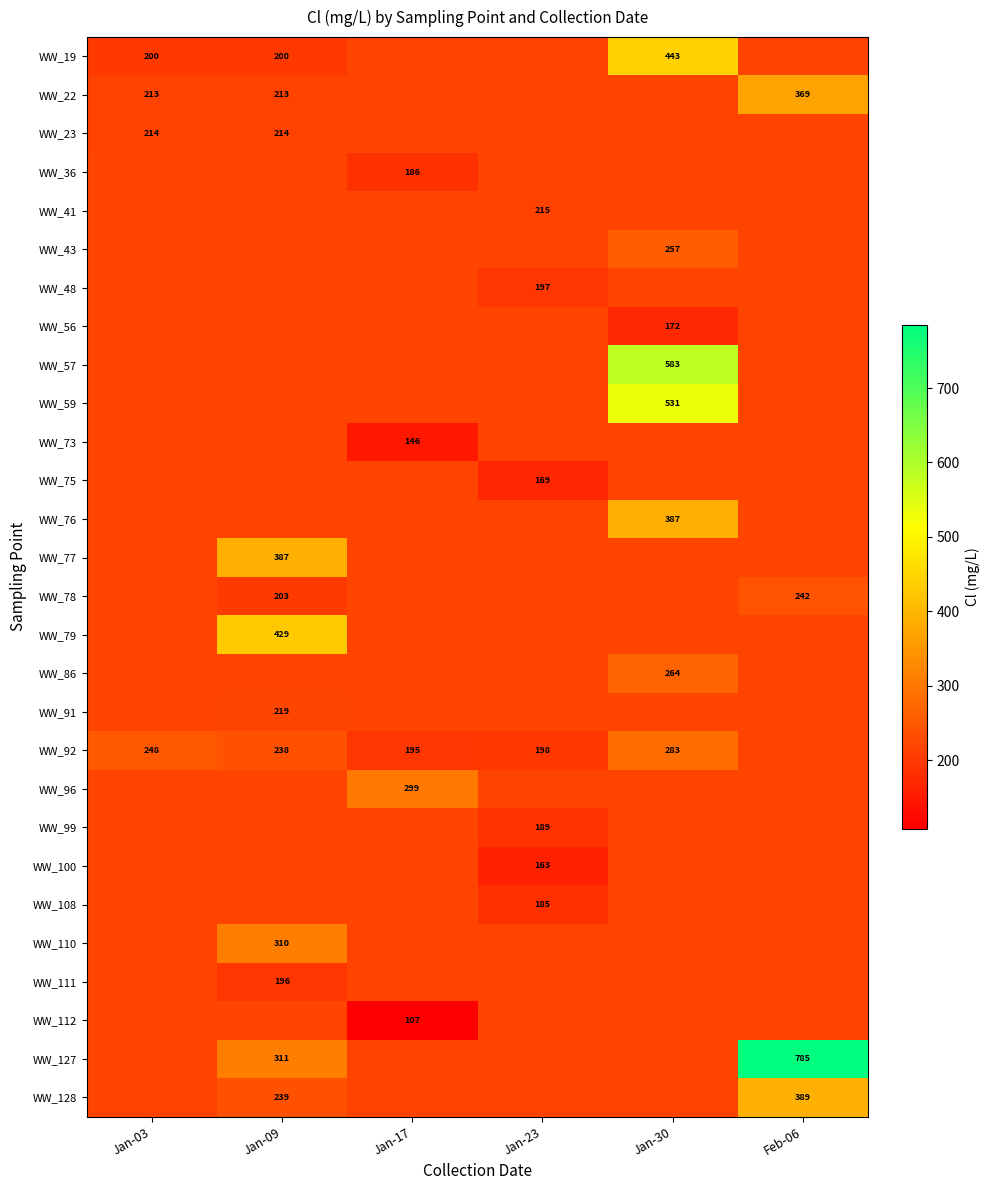

Is the value of WW_78 at Feb-06 greater than the value of WW_108 at Jan-23?

Yes